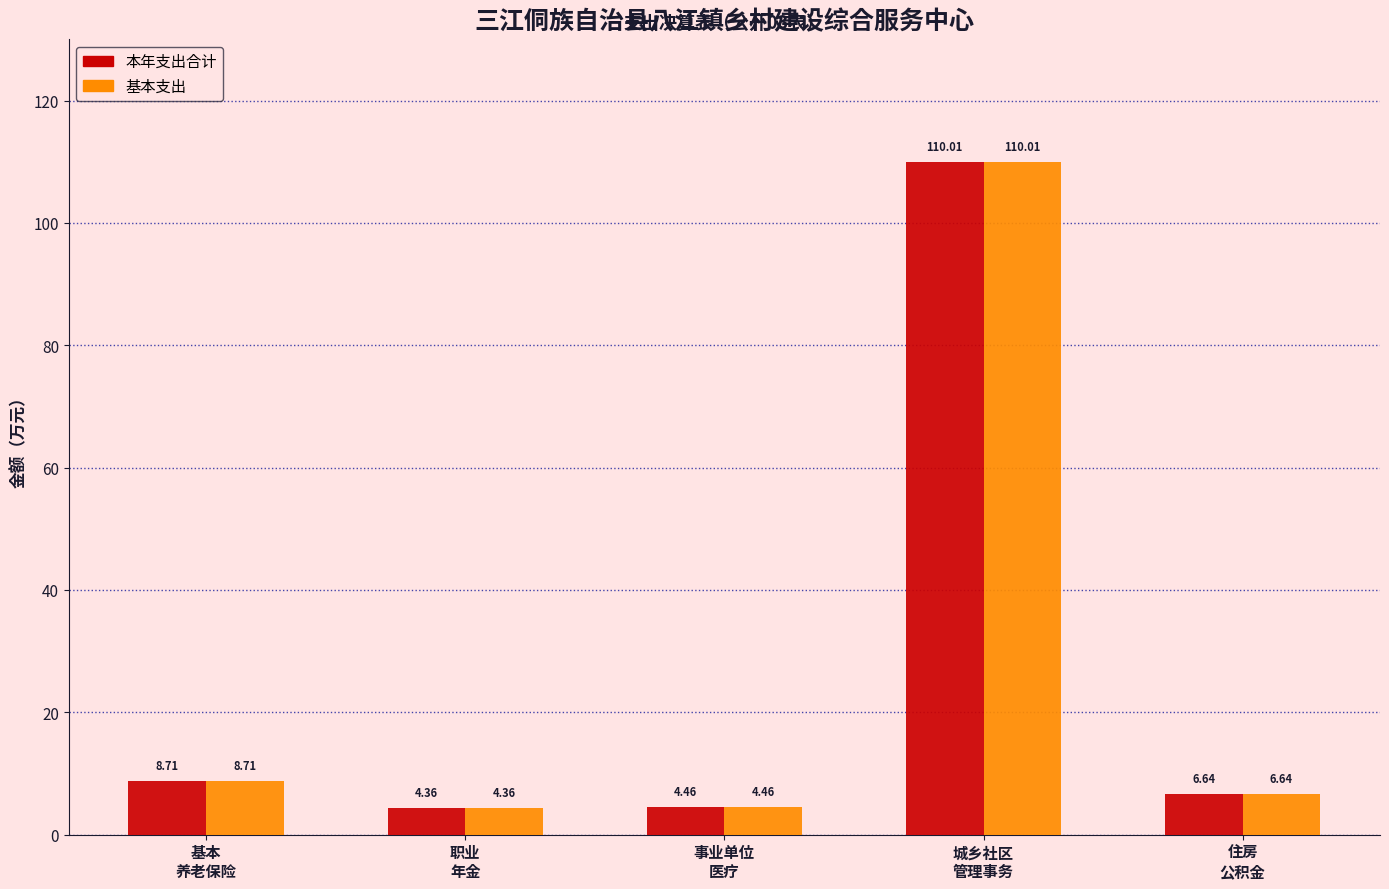

What is the label of the 5th bar from the left?

住房
公积金